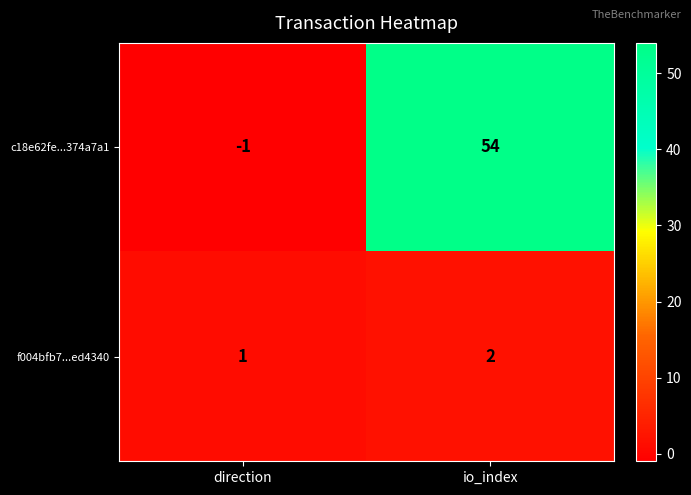

Rank the series by their maximum value, from highest to lowest.

c18e62fe...374a7a1, f004bfb7...ed4340